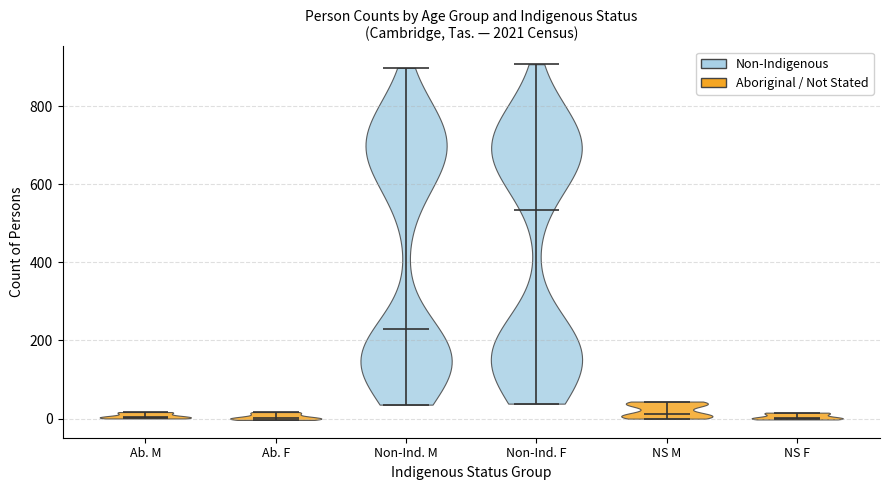

Reading left to right, read every violin against the y-axis: where its median line is, and the lowest and highest points it reaches. The values are not printed on the chart, so give them approximately, as read against the axis.

Ab. M: median line 0, lowest point 0, highest point 20
Ab. F: median line 0, lowest point 0, highest point 20
Non-Ind. M: median line 220, lowest point 40, highest point 900
Non-Ind. F: median line 520, lowest point 40, highest point 840
NS M: median line 20, lowest point 0, highest point 40
NS F: median line 0, lowest point 0, highest point 20